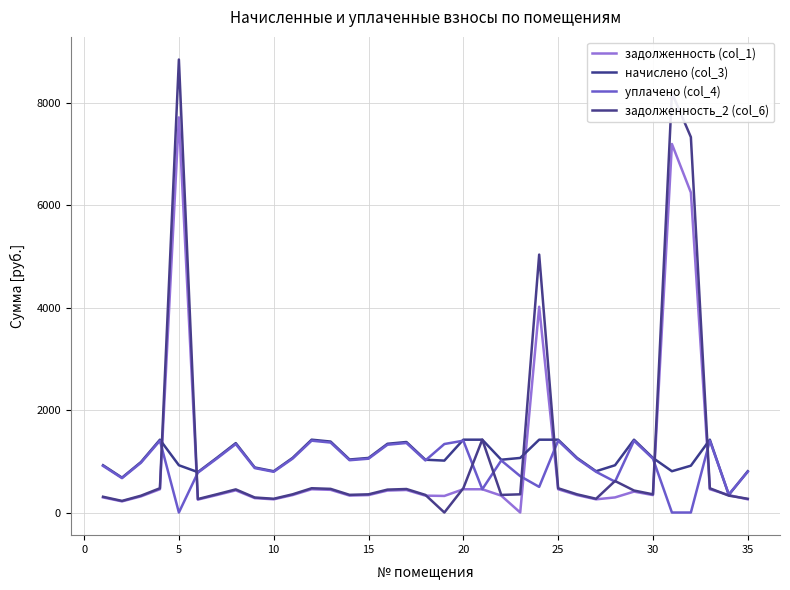

True or false: уплачено (col_4) and начислено (col_3) cross at least once.

True